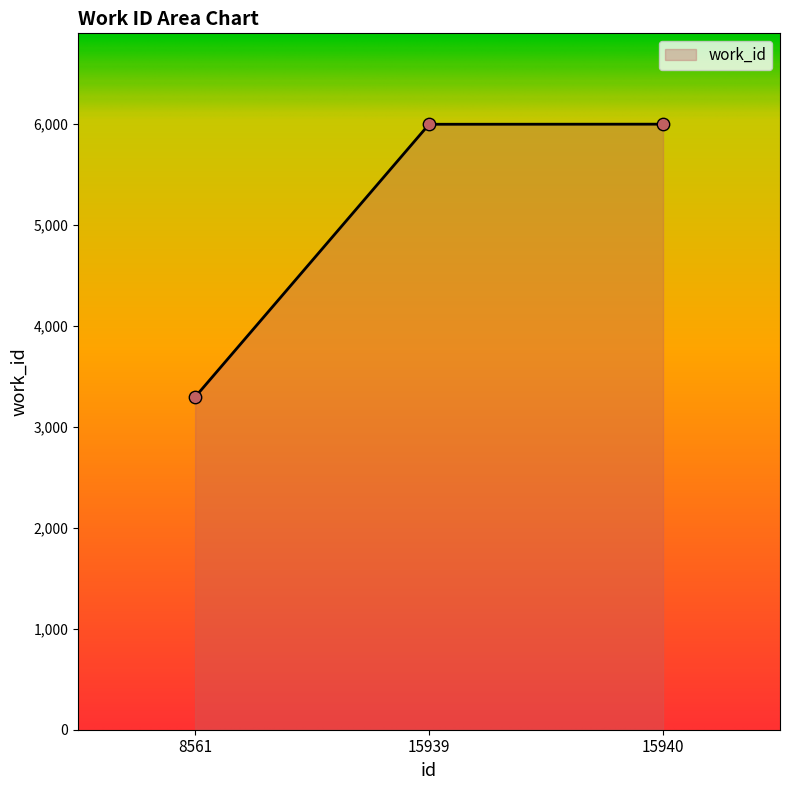

Approximately how many times larger is the value at 15940 compared to 8561?

1.8